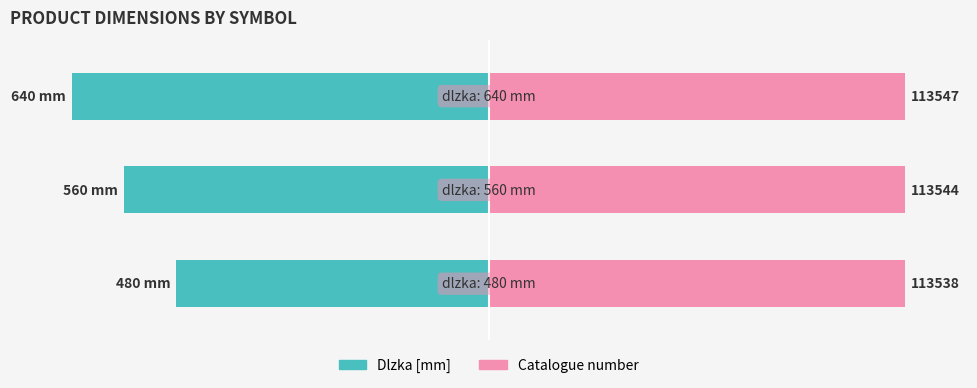

The value of Dlzka [mm] at 0 is -42.9. True or false?

False